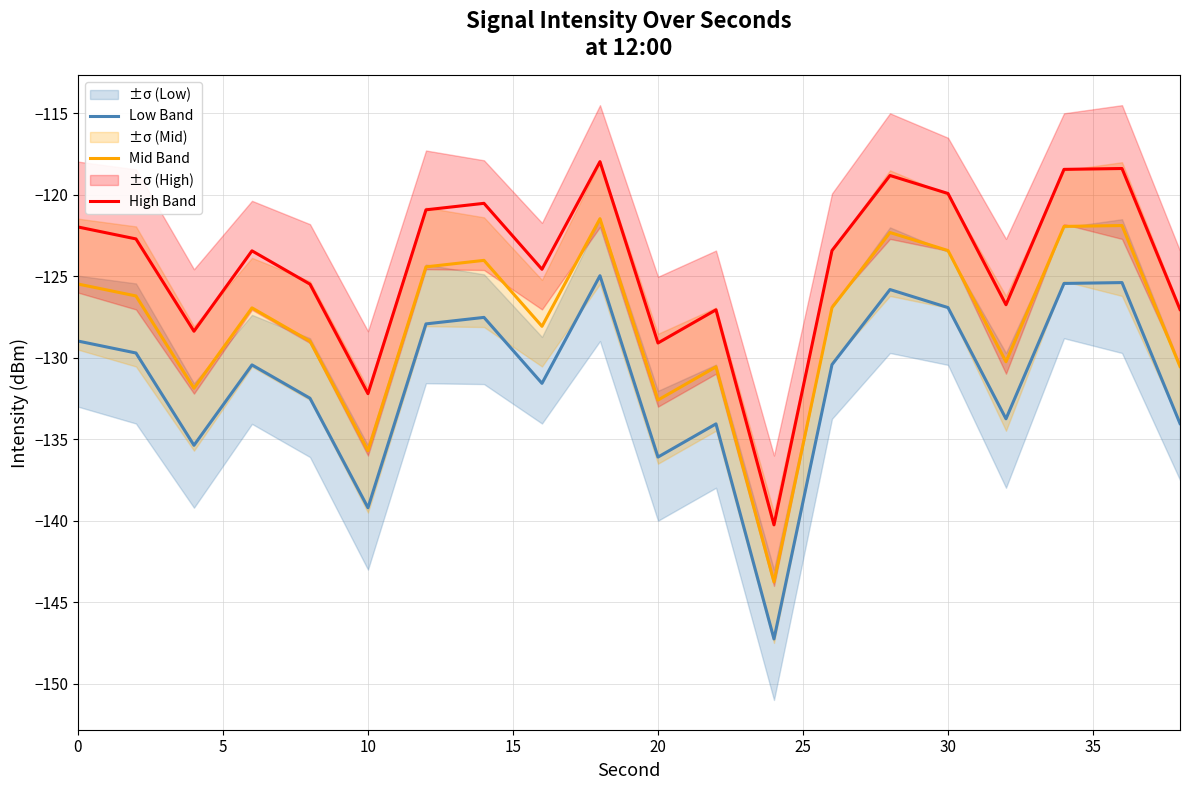

True or false: High Band and Low Band intersect in this chart.

False